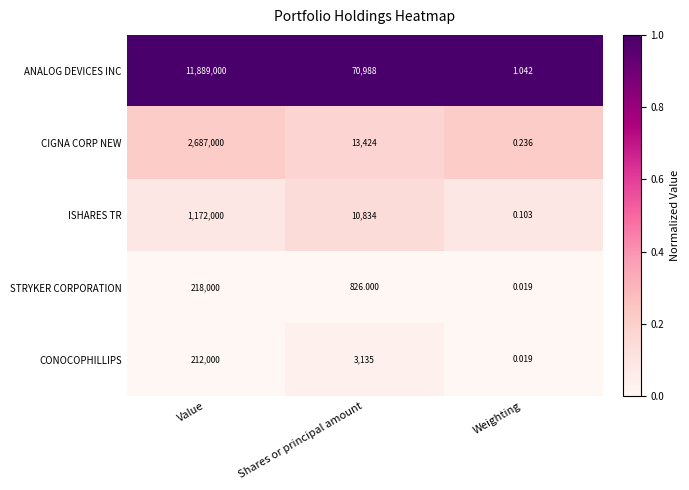

Rank the categories by CONOCOPHILLIPS value from highest to lowest.

Value, Shares or principal amount, Weighting